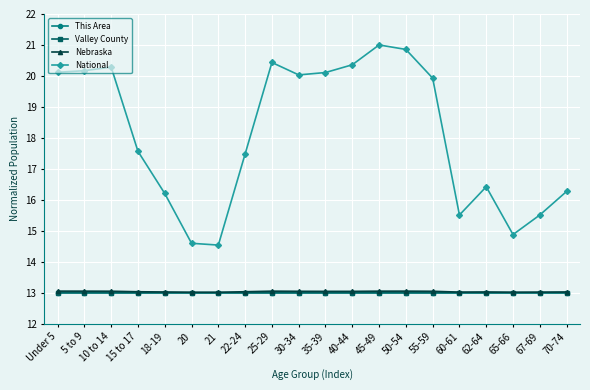

Is it true that National equals 29.7 at 55-59?

False